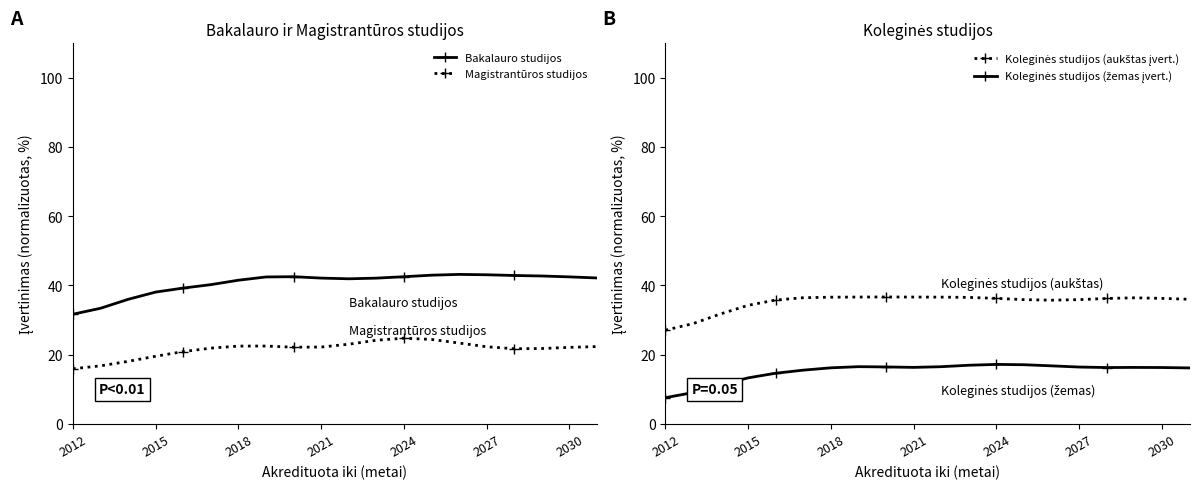

What is the minimum value for Magistrantūros studijos?

15.9